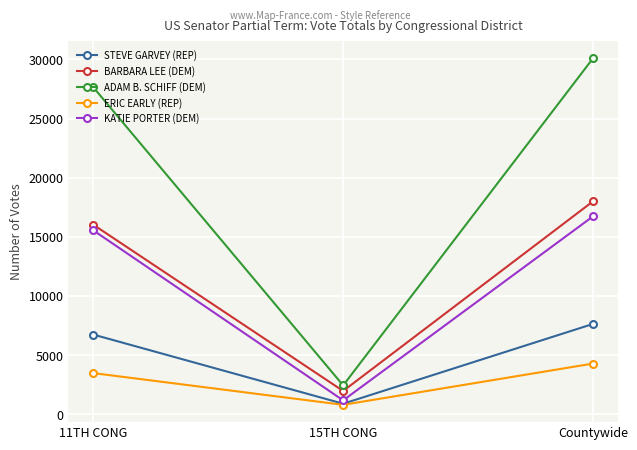

What is the label of the 3rd point from the left?

Countywide